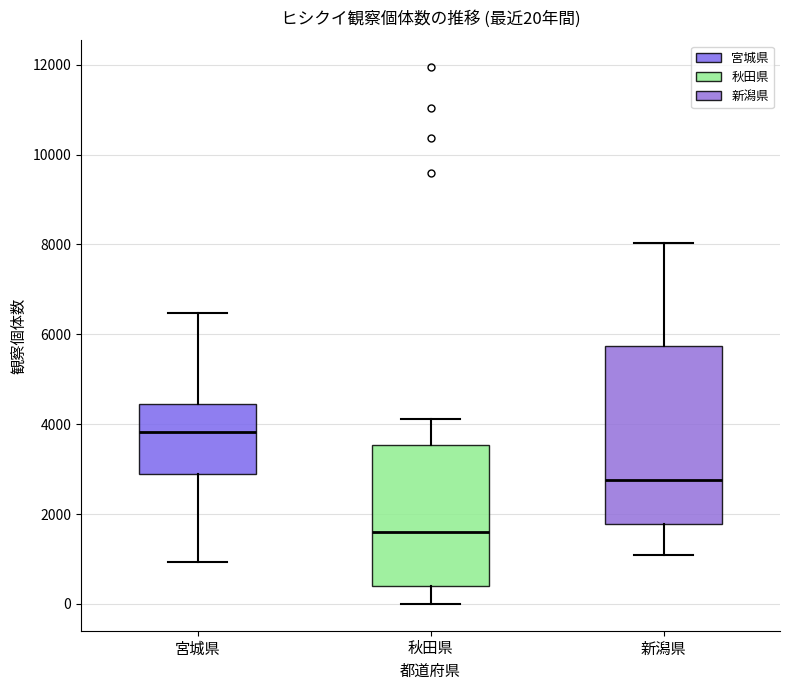

Comparing the boxes themselves (not the whiskers), which one is the tallest?

新潟県